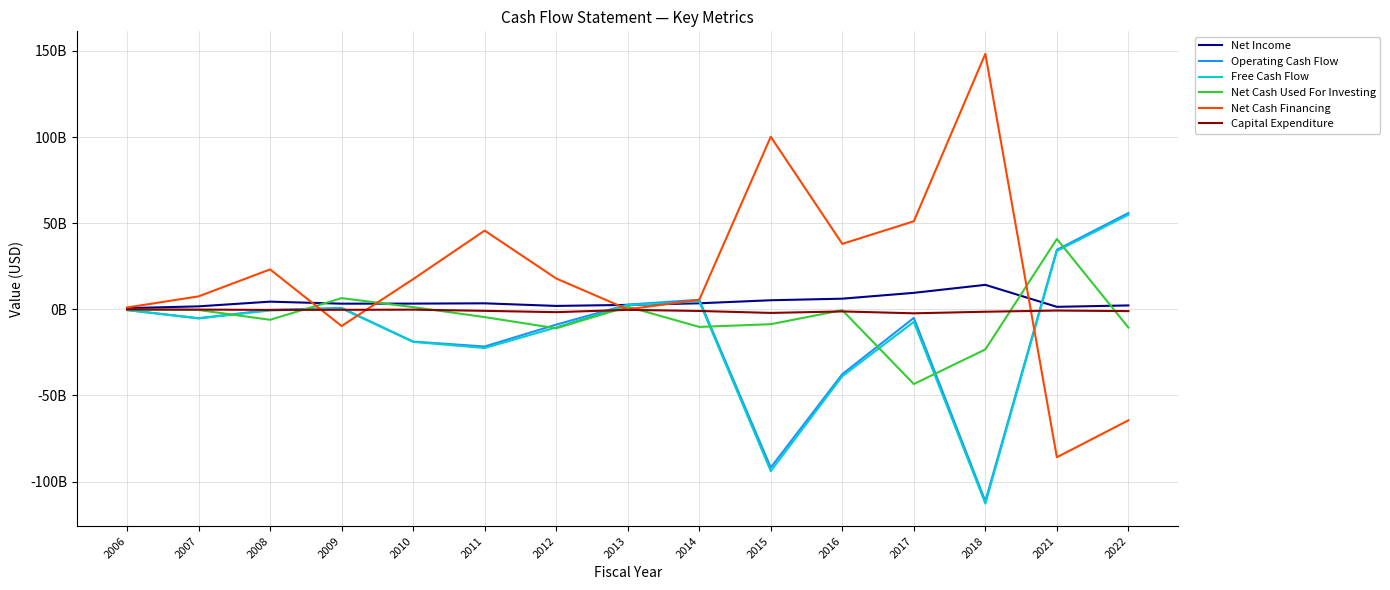

At which category does the chart reach its minimum across all series?

2018